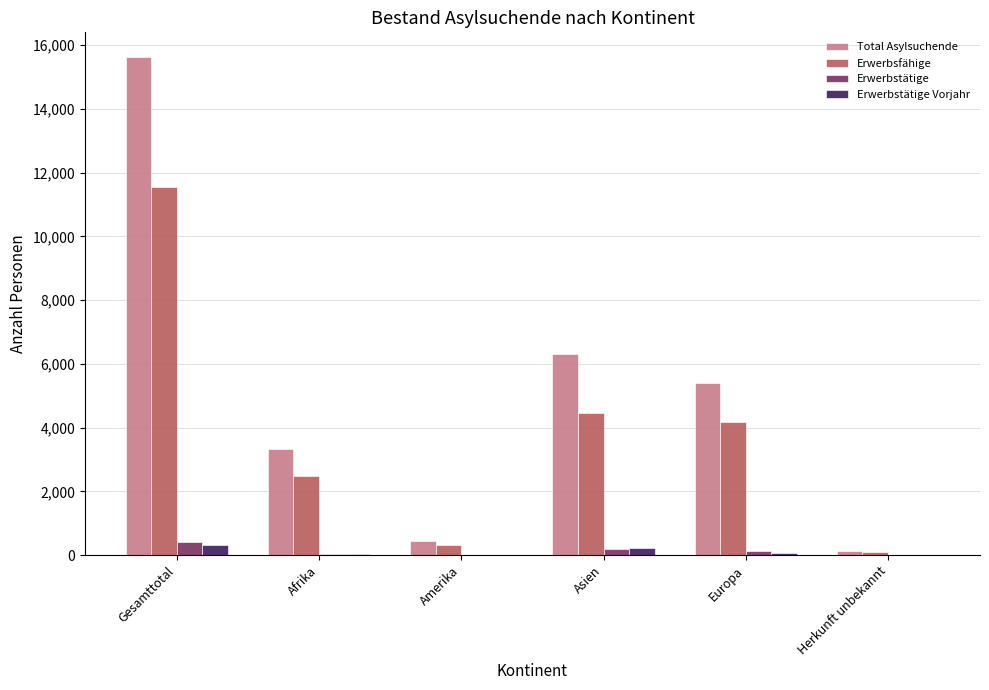

Which series has the largest total across all categories?

Total Asylsuchende